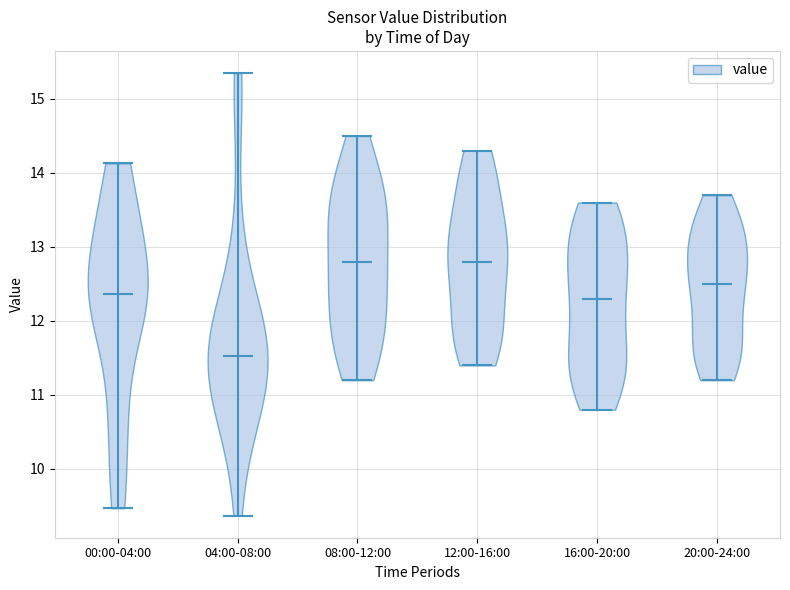

Which violin has the lowest median line?

04:00-08:00